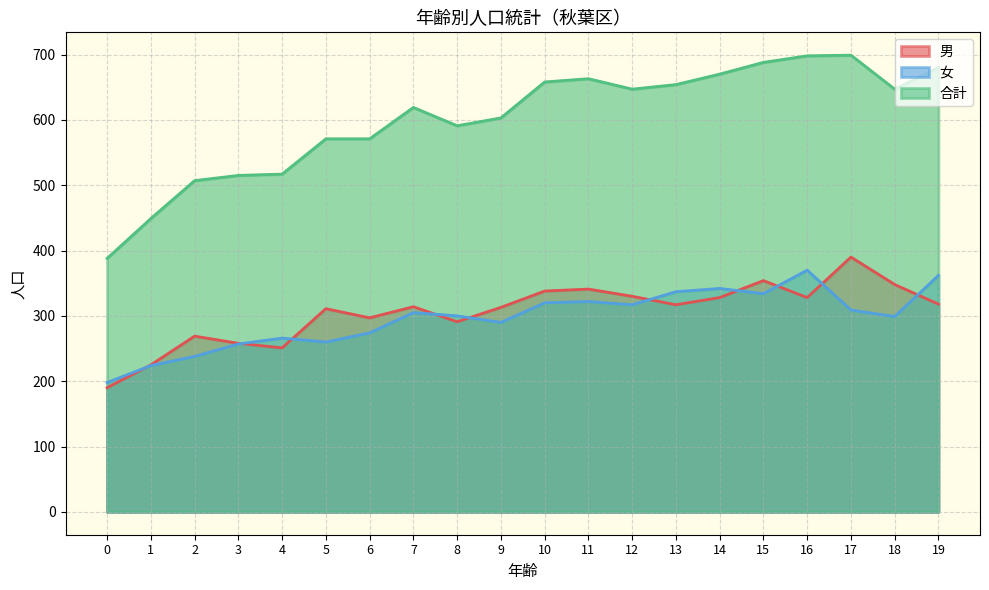

What is the difference between the highest and lowest values at 11?

341